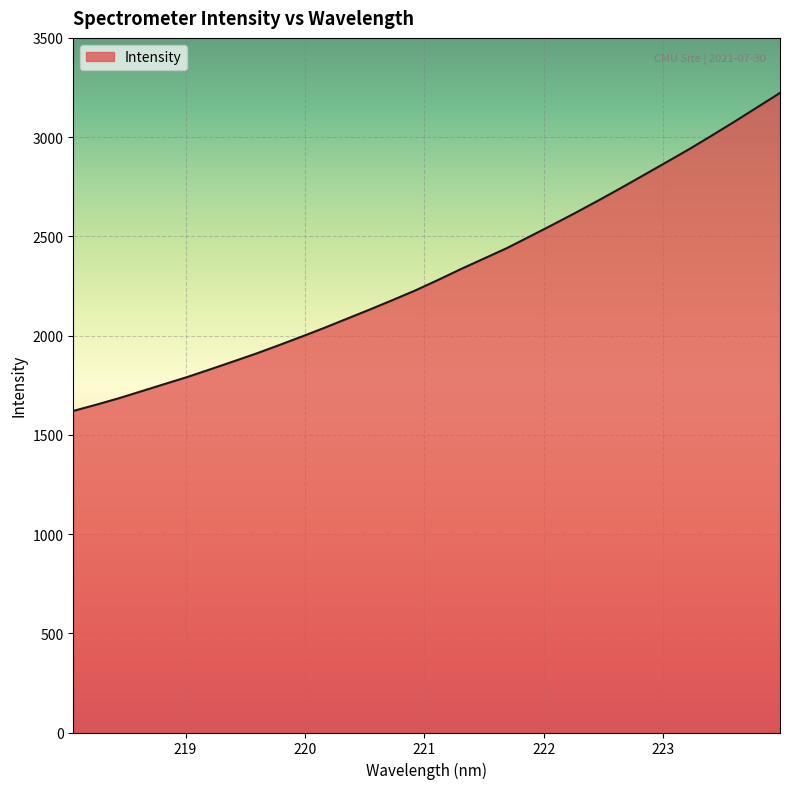

What is the greatest value displayed?

3222.7